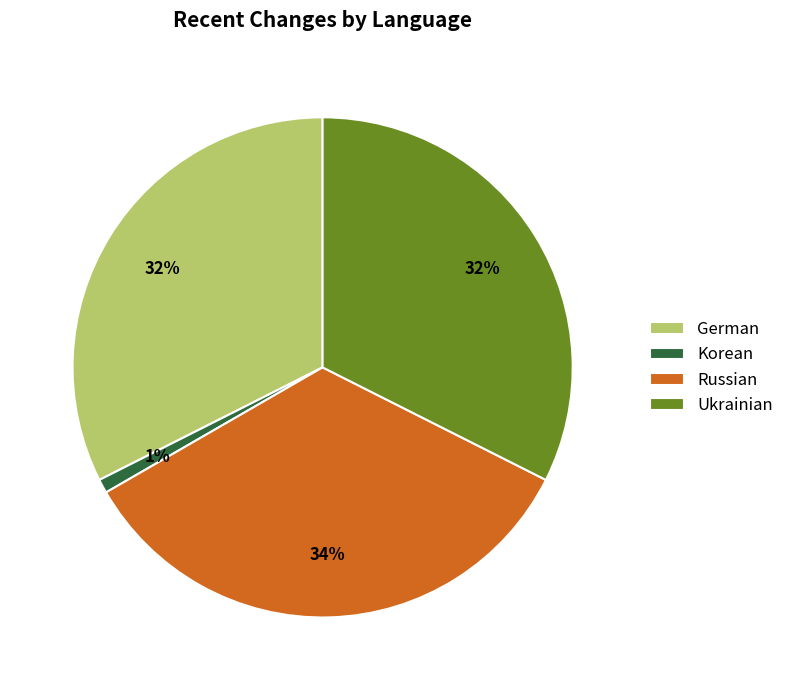

The Ukrainian slice represents 18% of the pie. True or false?

False